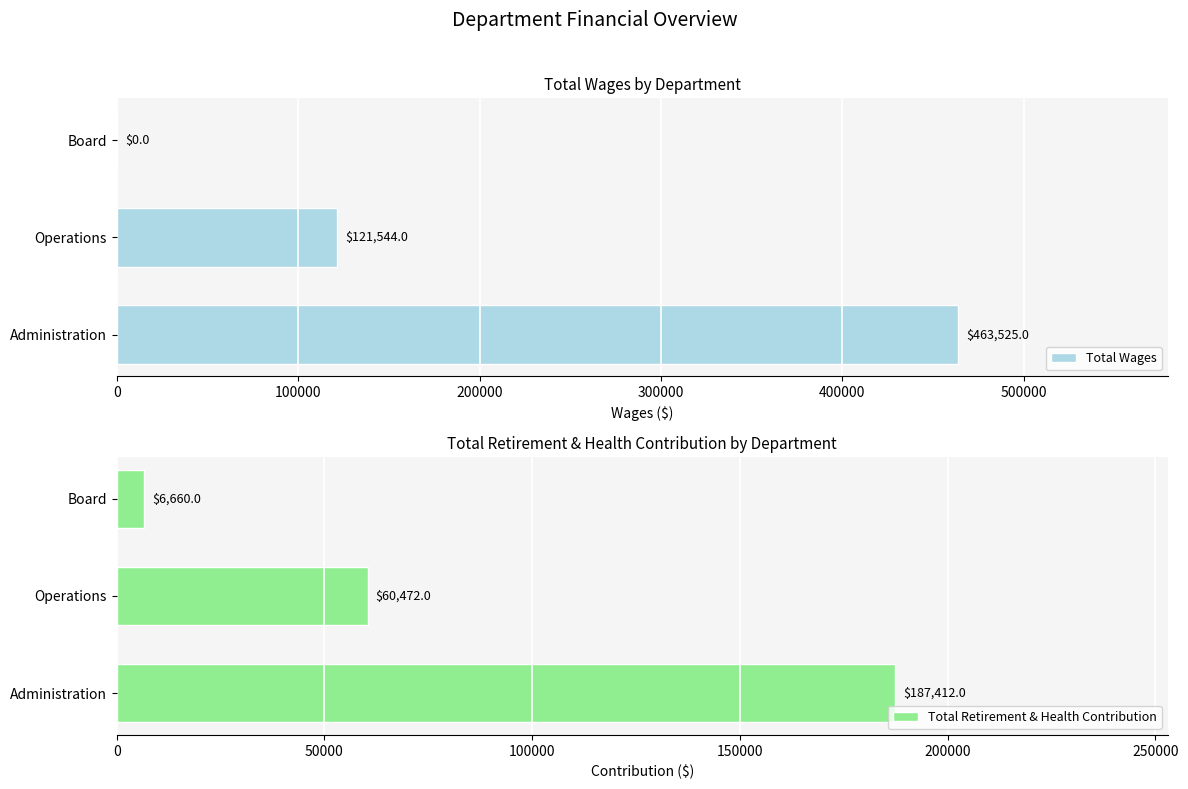

True or false: Total Wages has a value of 69957 at Operations.

False